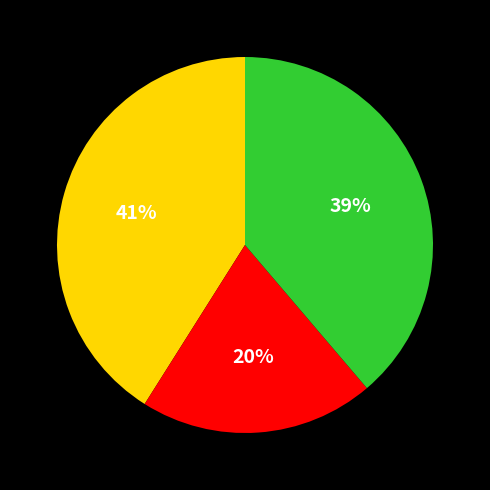

Does any single category account for the majority?

No